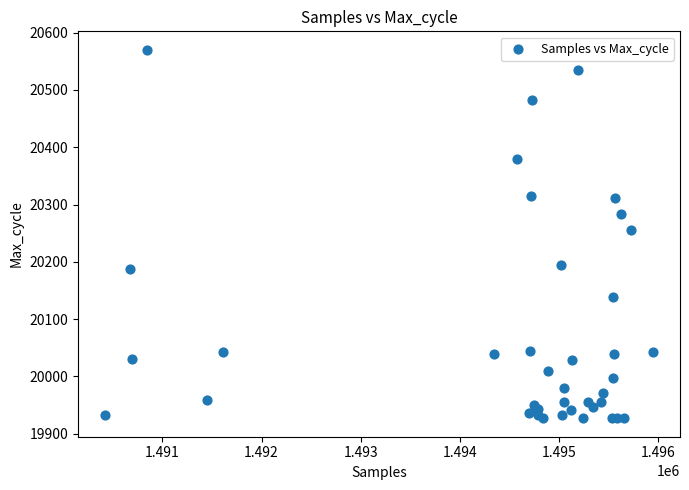

What Y value in the scatter plot is closest to 20248?

20256